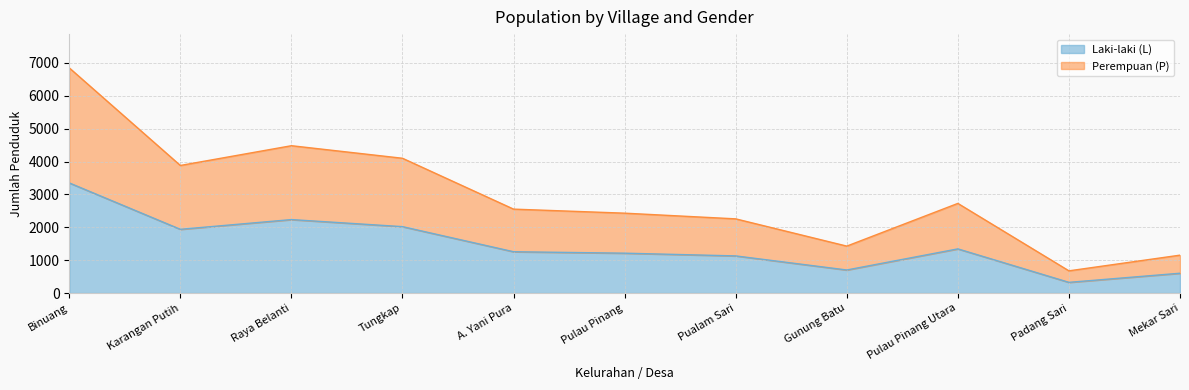

True or false: Laki-laki (L) and Perempuan (P) intersect in this chart.

False